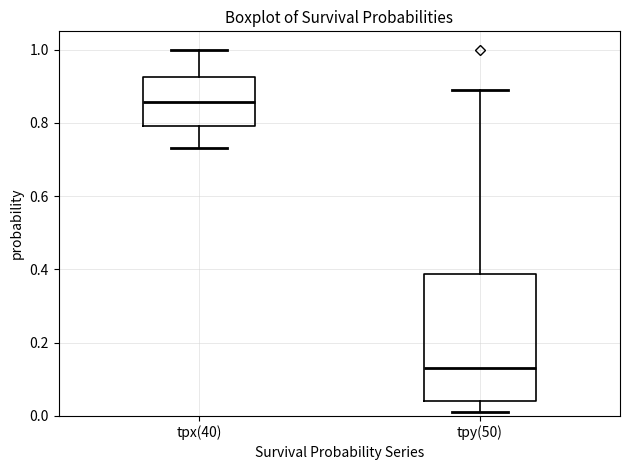

Reading left to right, read every box against the y-axis: the position of its median line, the range the box covers, and the ends of its whiskers. The values are not printed on the chart, so give them approximately, as read against the axis.

tpx(40): median 0.86, box 0.80 to 0.92, whiskers 0.74 to 1.00
tpy(50): median 0.14, box 0.04 to 0.38, whiskers 0.02 to 0.90